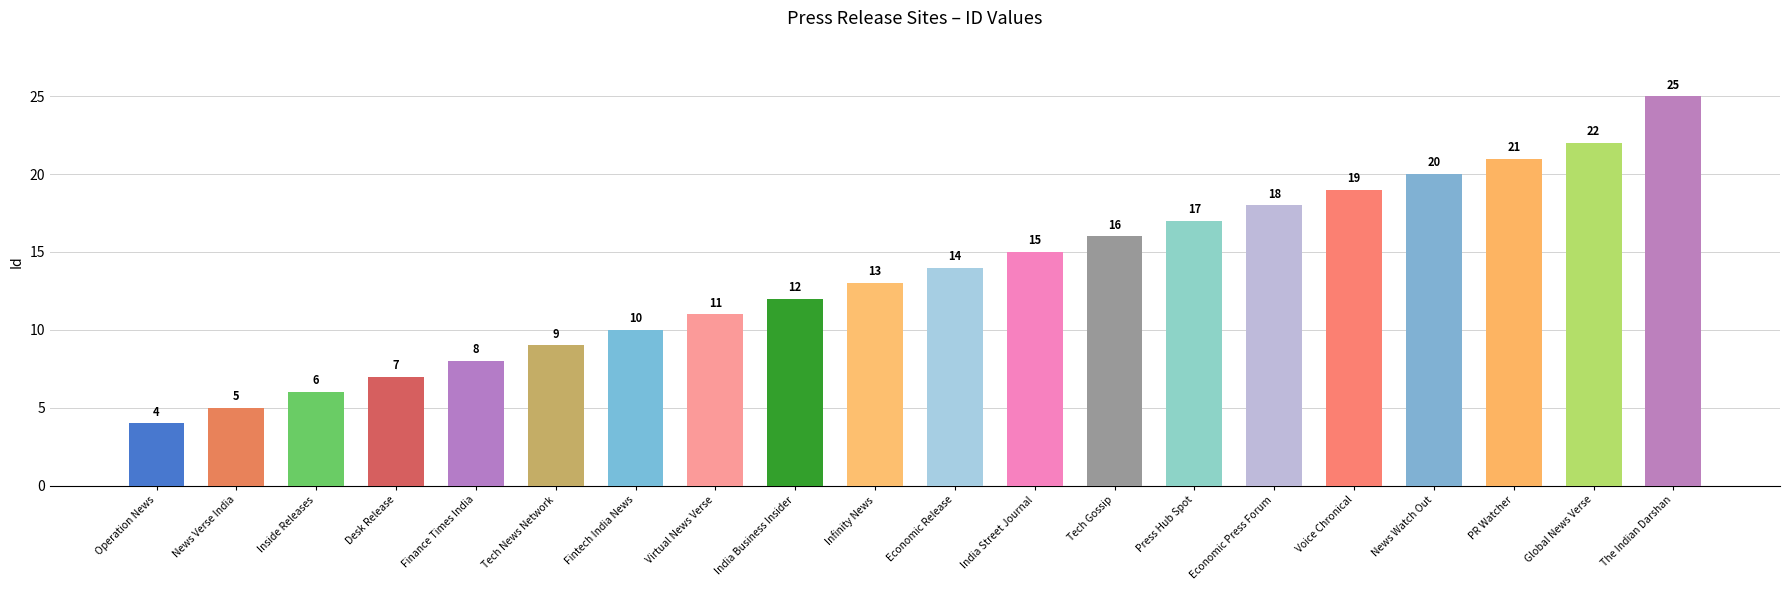

What is the sum of the values at Tech Gossip and India Street Journal?

31